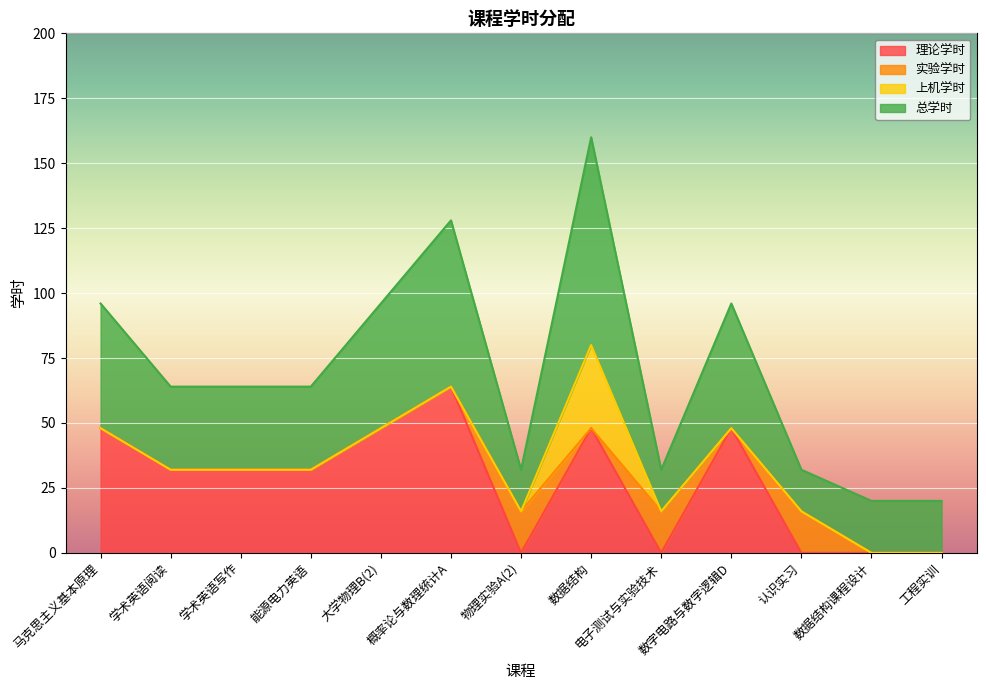

What is the label of the 12th point from the left?

数据结构课程设计